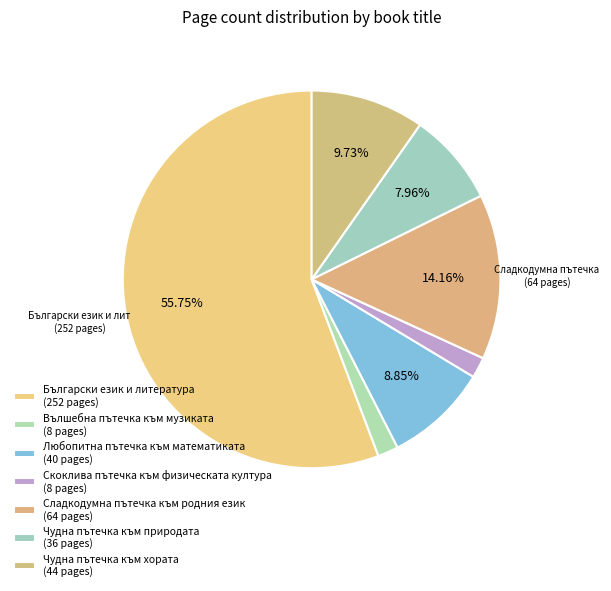

Rank the categories by value from lowest to highest.

Вълшебна пътечка към музиката, Скоклива пътечка към физическата култура, Чудна пътечка към природата, Любопитна пътечка към математиката, Чудна пътечка към хората, Сладкодумна пътечка към родния език, Български език и литература